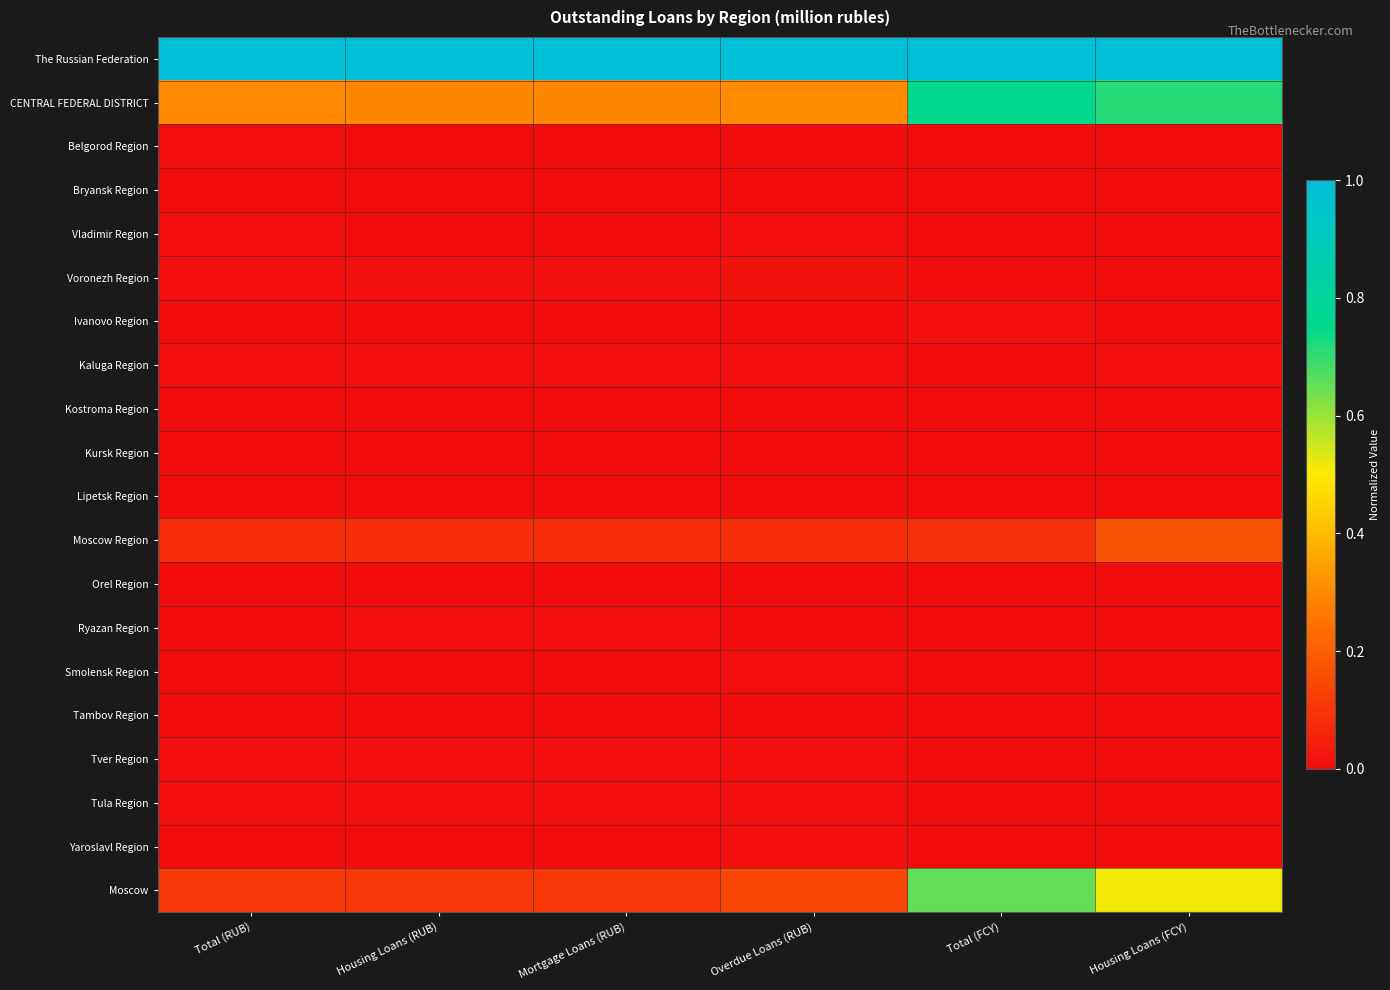

Rank the series at Total (RUB) from highest to lowest value.

The Russian Federation, CENTRAL FEDERAL DISTRICT, Moscow, Moscow Region, Voronezh Region, Tula Region, Belgorod Region, Tver Region, Kaluga Region, Vladimir Region, Yaroslavl Region, Ryazan Region, Kursk Region, Bryansk Region, Lipetsk Region, Smolensk Region, Tambov Region, Ivanovo Region, Orel Region, Kostroma Region